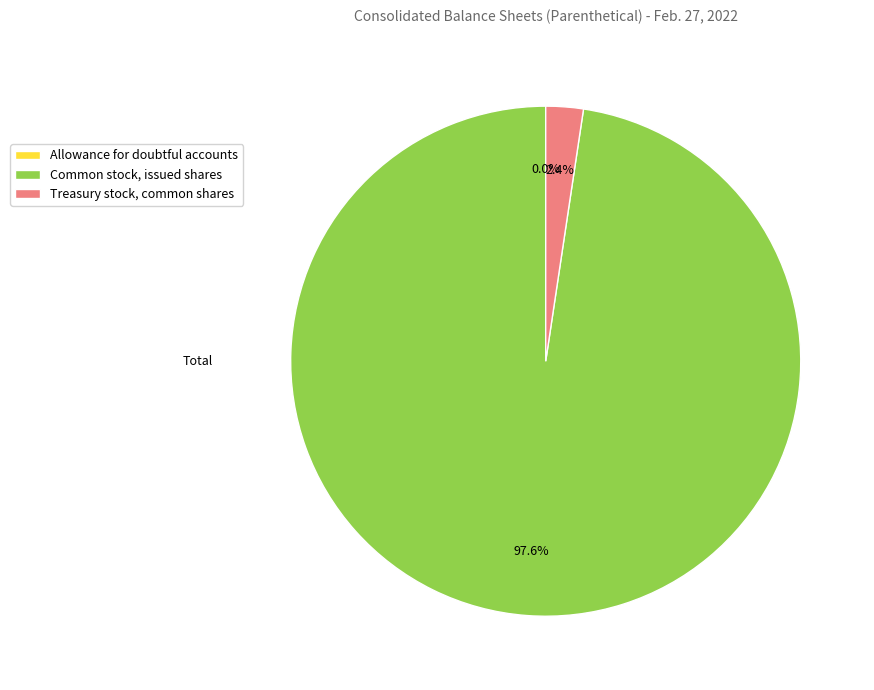

To the nearest percent, what portion does Common stock, issued shares represent?

98%